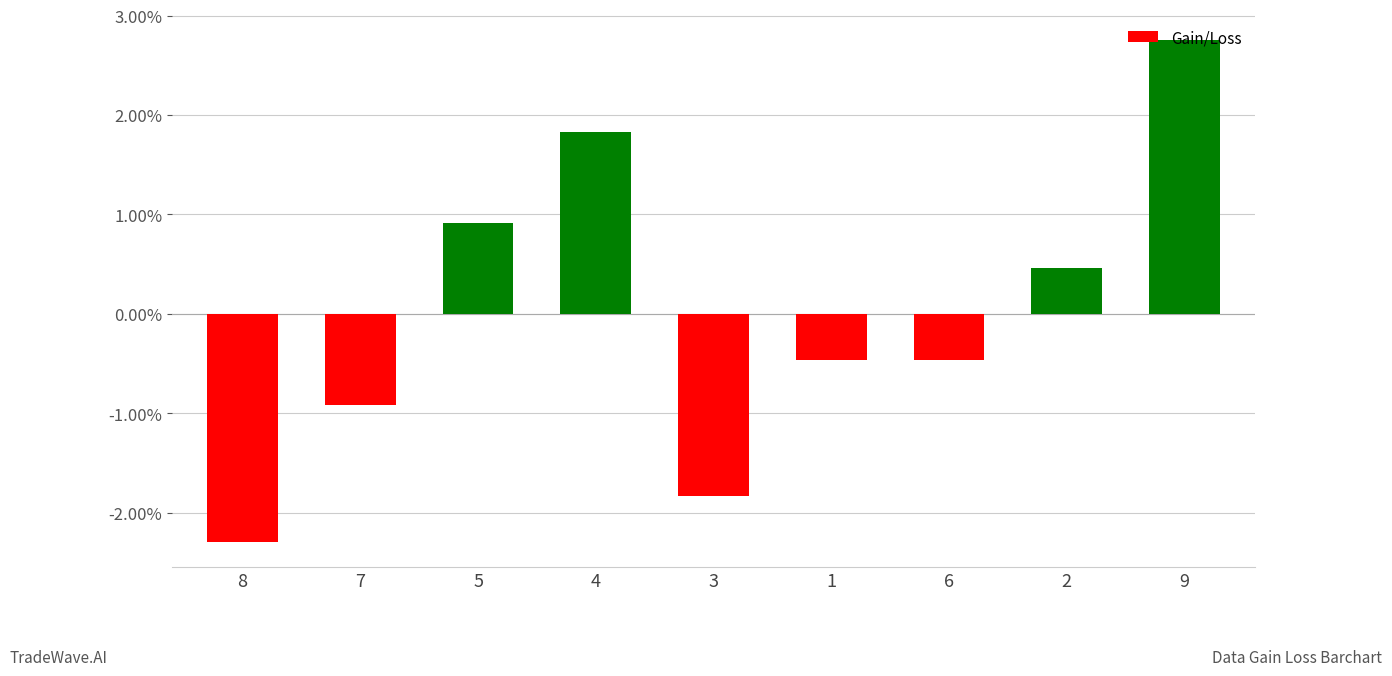

How many values are below zero?

5